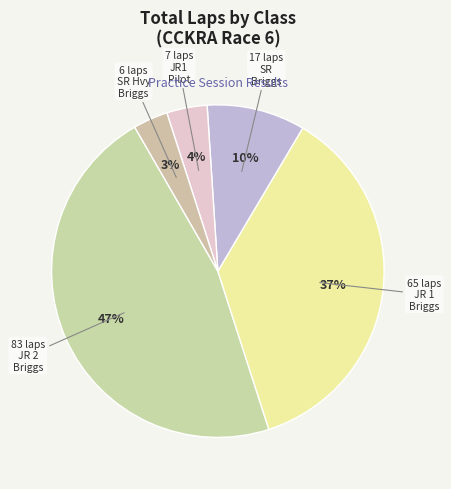

How many slices are in this pie chart?

5